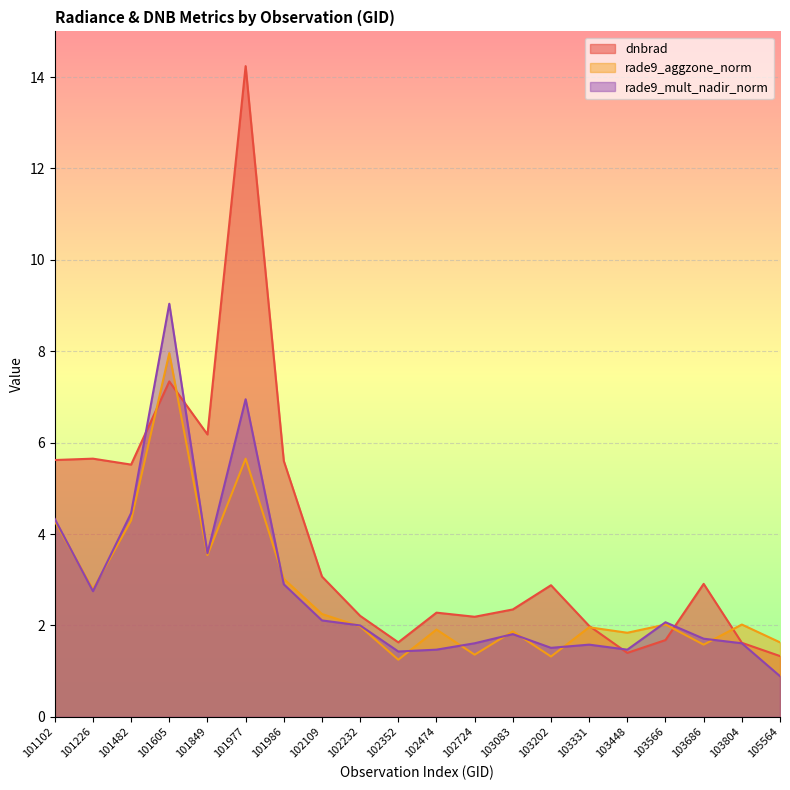

The rade9_aggzone_norm series shows 1.8 at 103448. True or false?

True